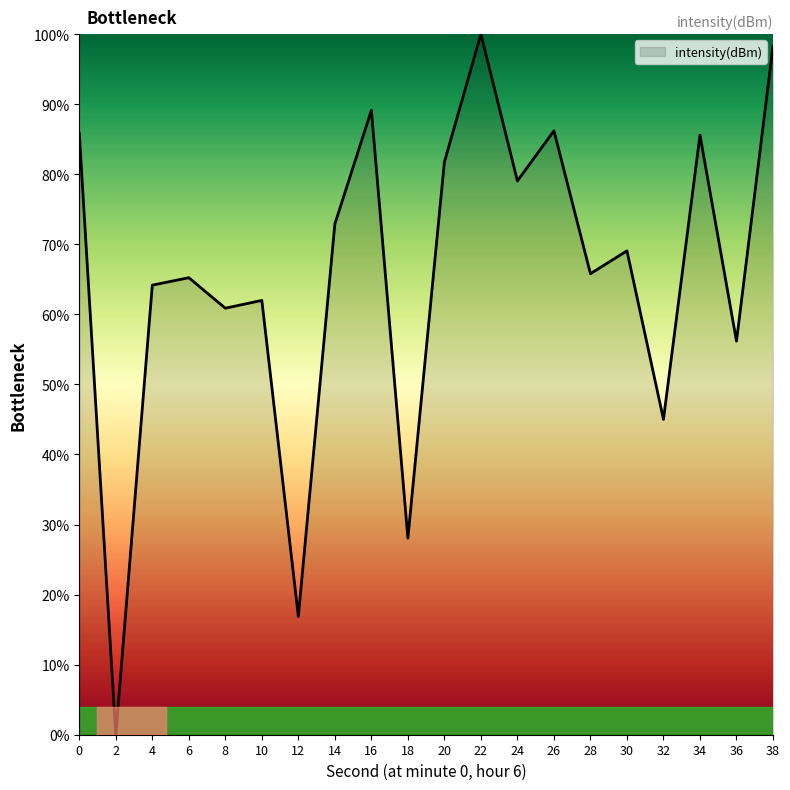

Which label corresponds to the smallest value in the chart?

2